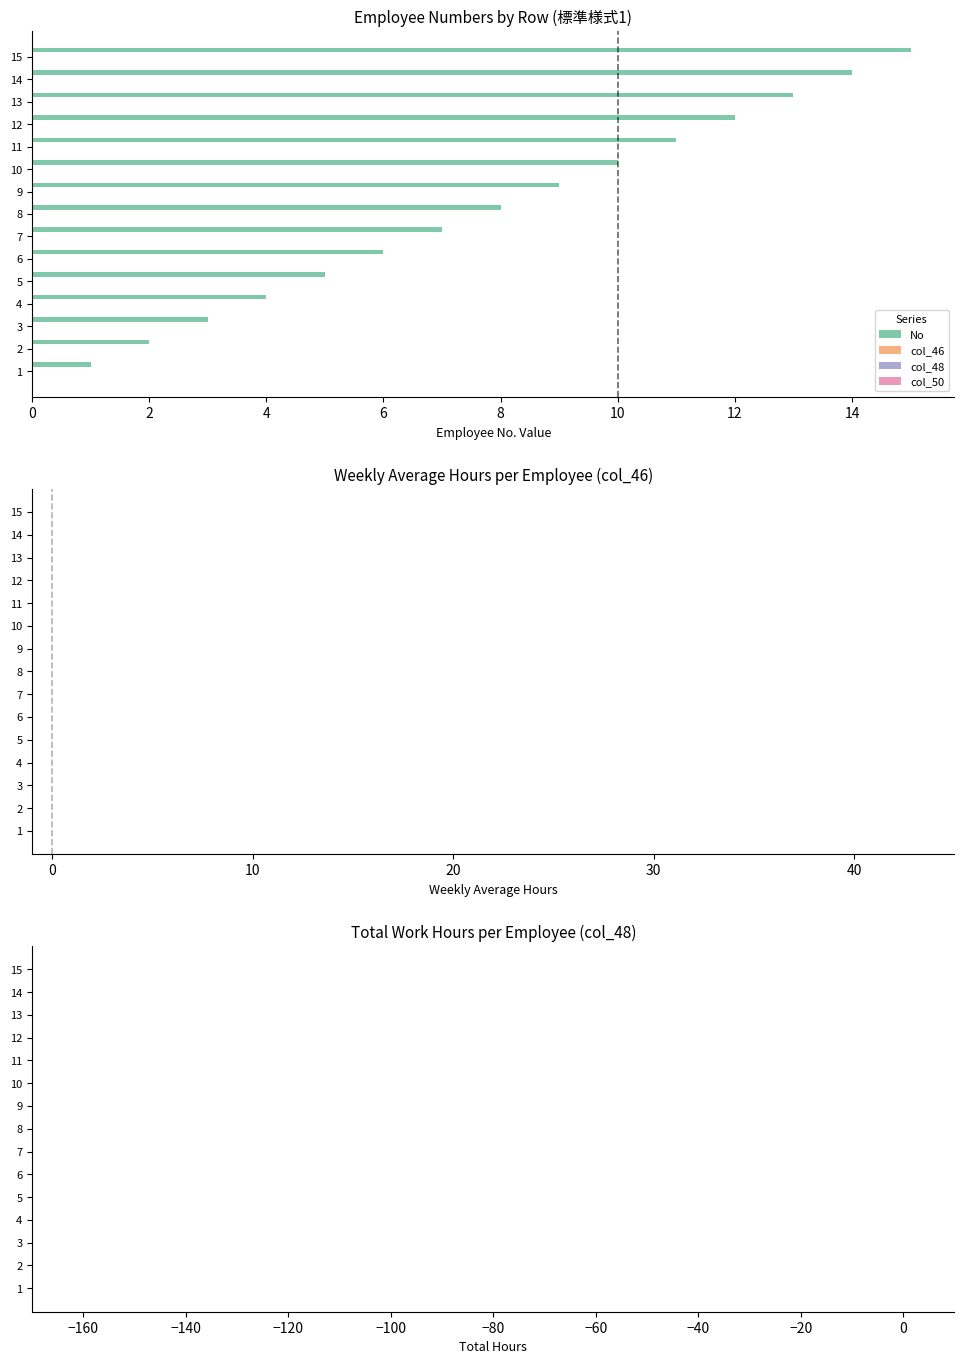

What is the difference between the maximum and second lowest values?

13